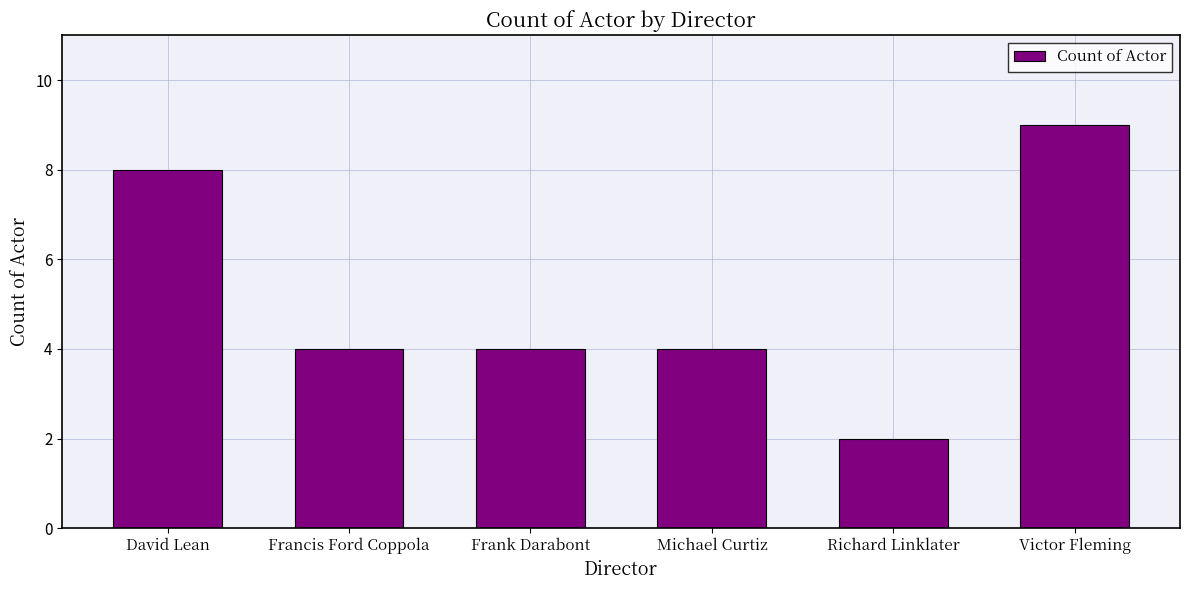

Is it true that the value at Victor Fleming is 5?

False